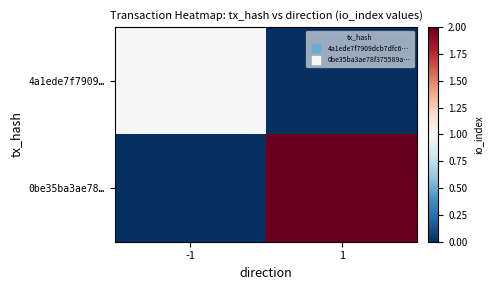

At how many categories does at least one series exceed 1?

1